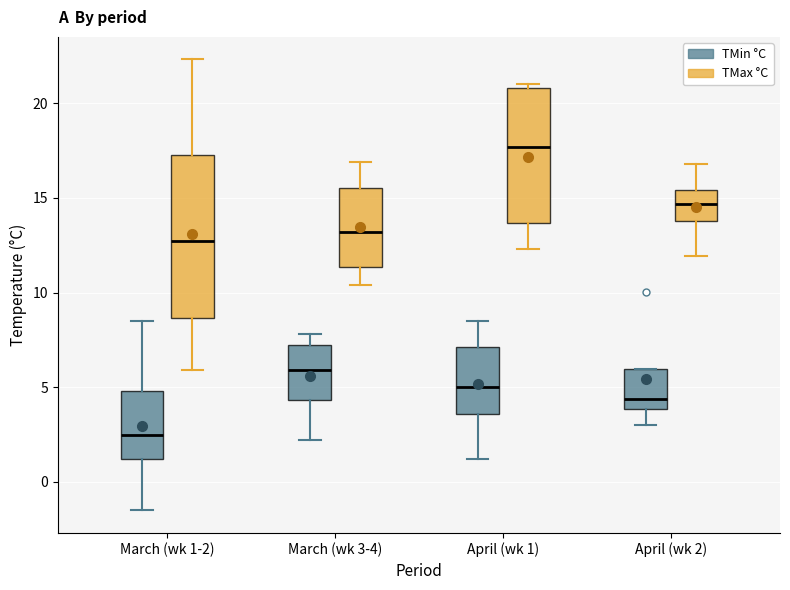

Where is the lower edge of the box for April (wk 1) (TMin °C) on the y-axis? The values are not printed on the chart, so give them approximately, as read against the axis.

3.5